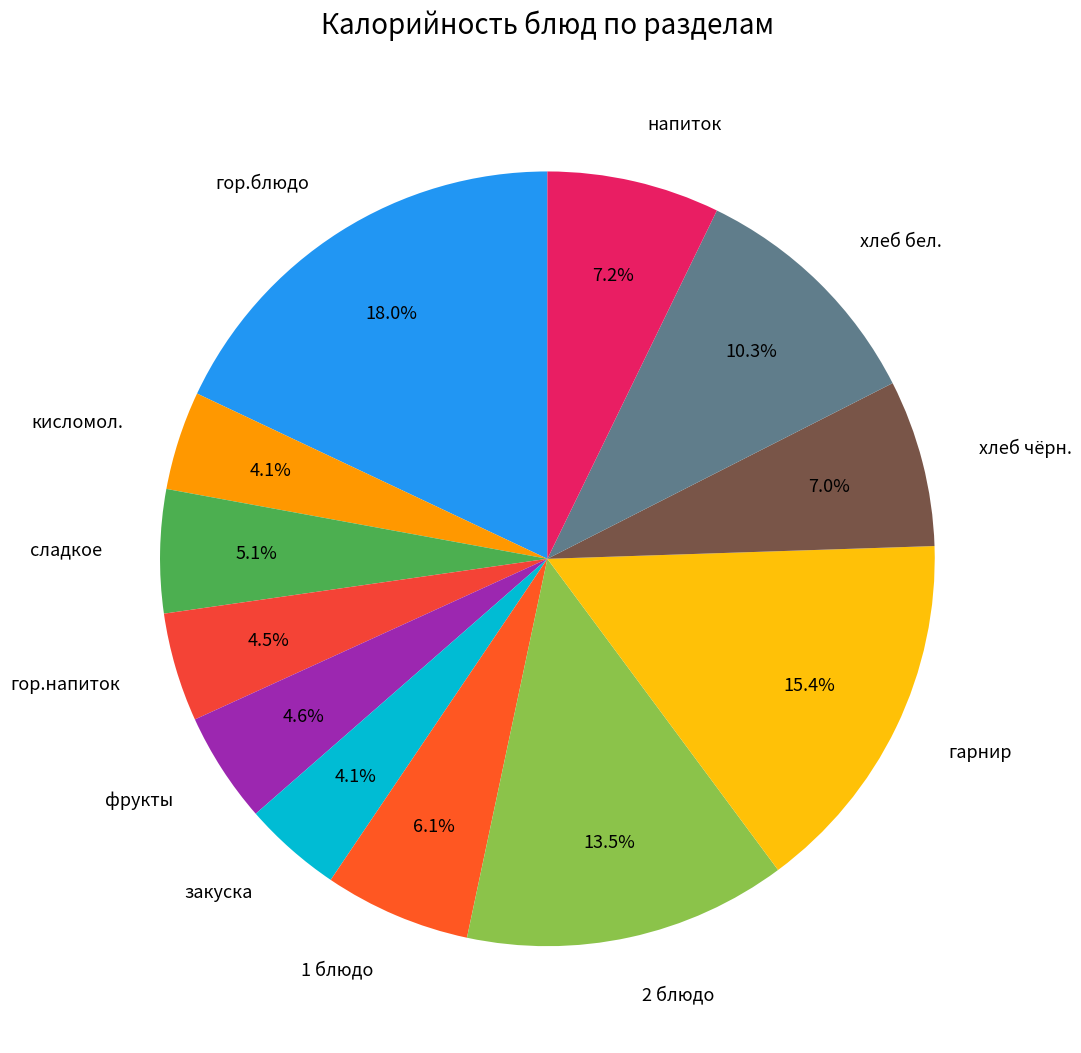

Is it true that сладкое is 5% of the pie?

True